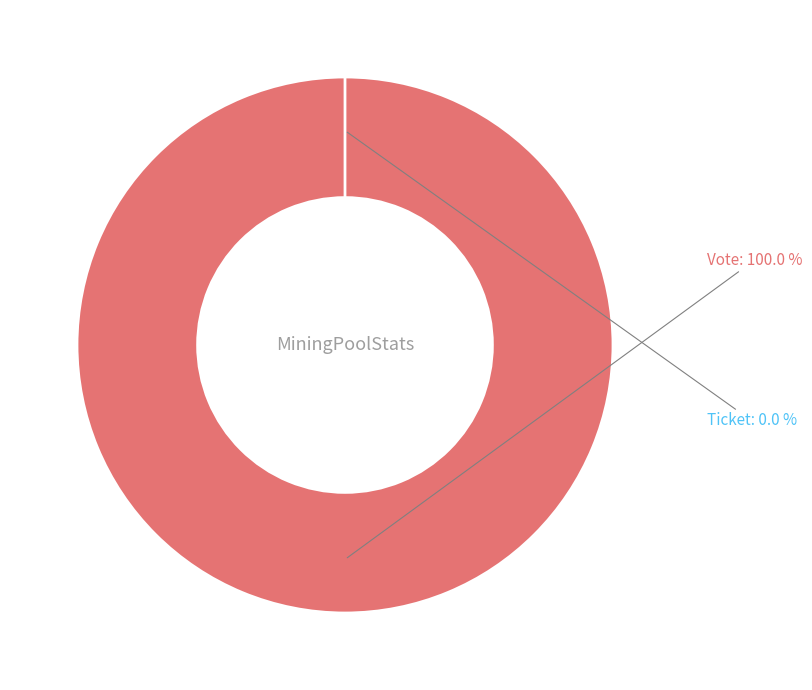

To the nearest percent, what is the combined percentage of Vote and Ticket?

100%